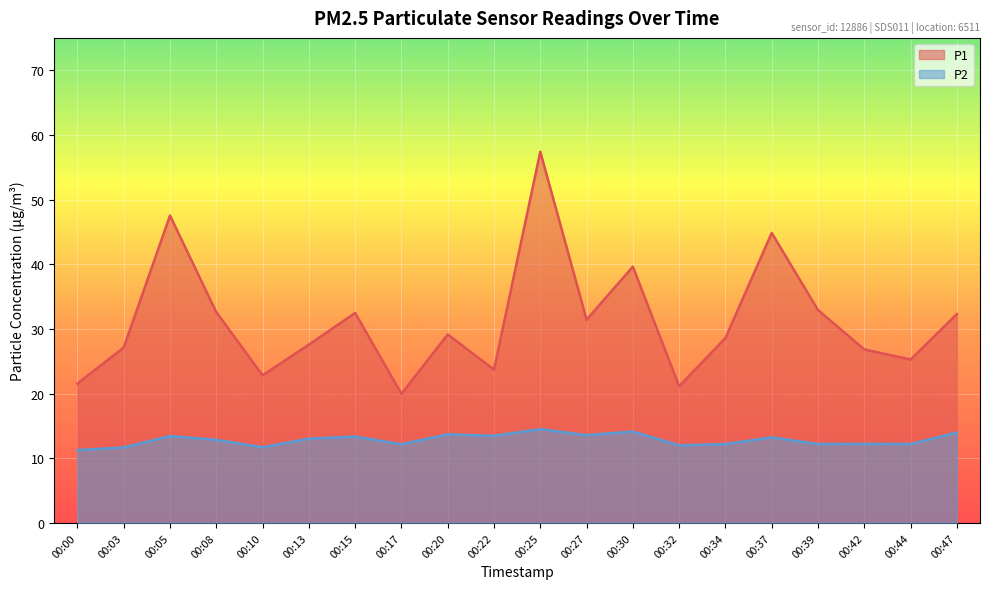

Where is the first local maximum for P1?

00:05